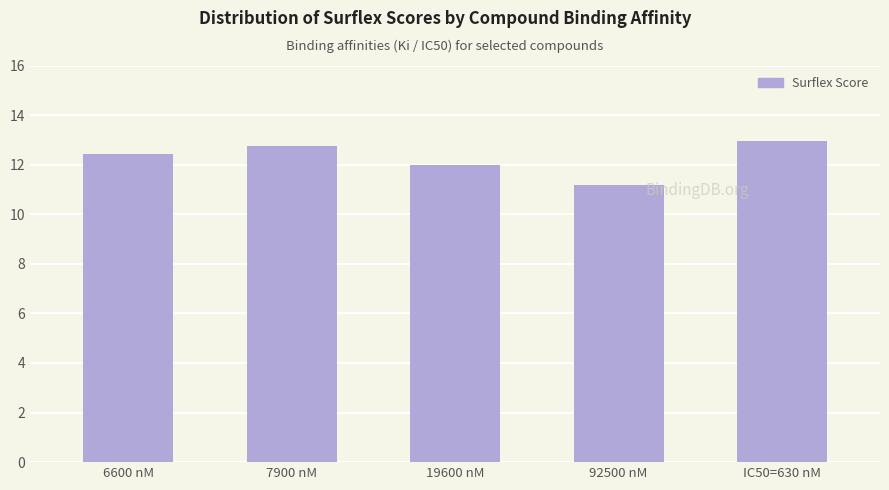

What is the difference between the maximum and second lowest values?

1.0